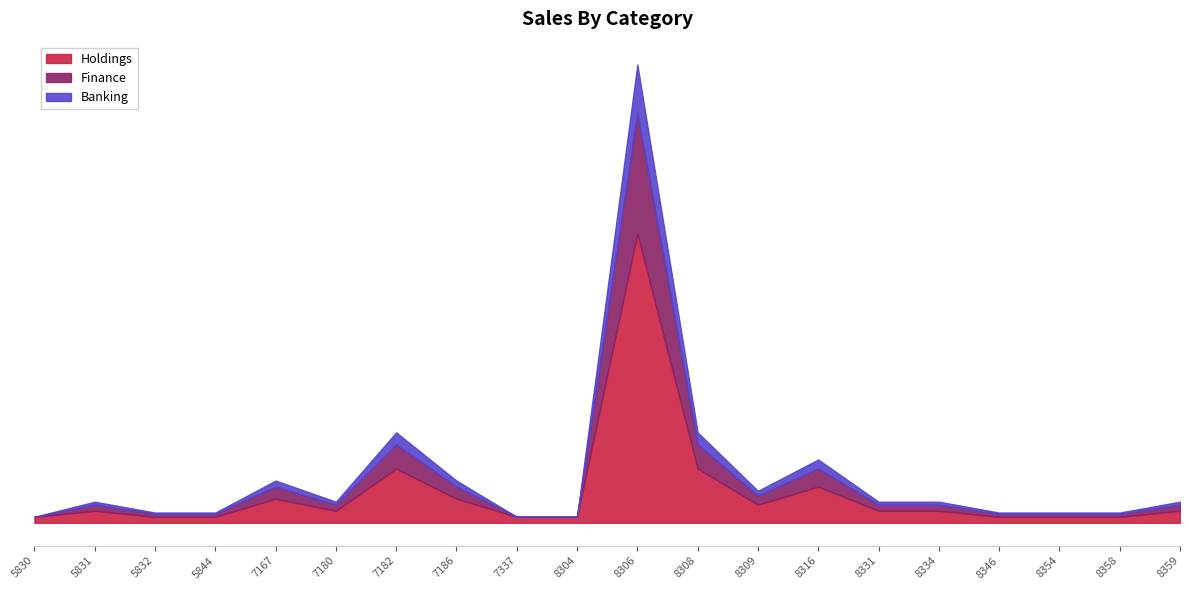

Where is Finance nearest to the value 3850?

7182